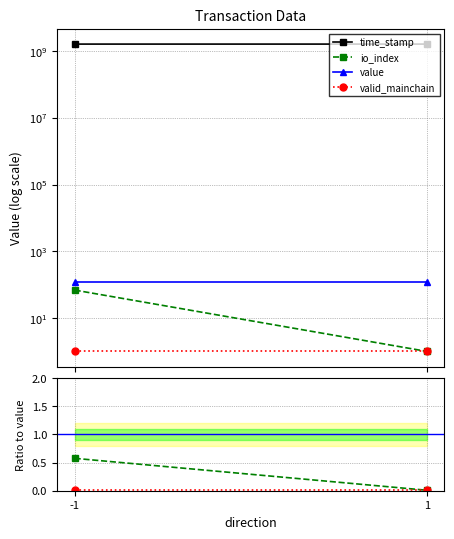

Which series changed the most between -1 and 1?

time_stamp